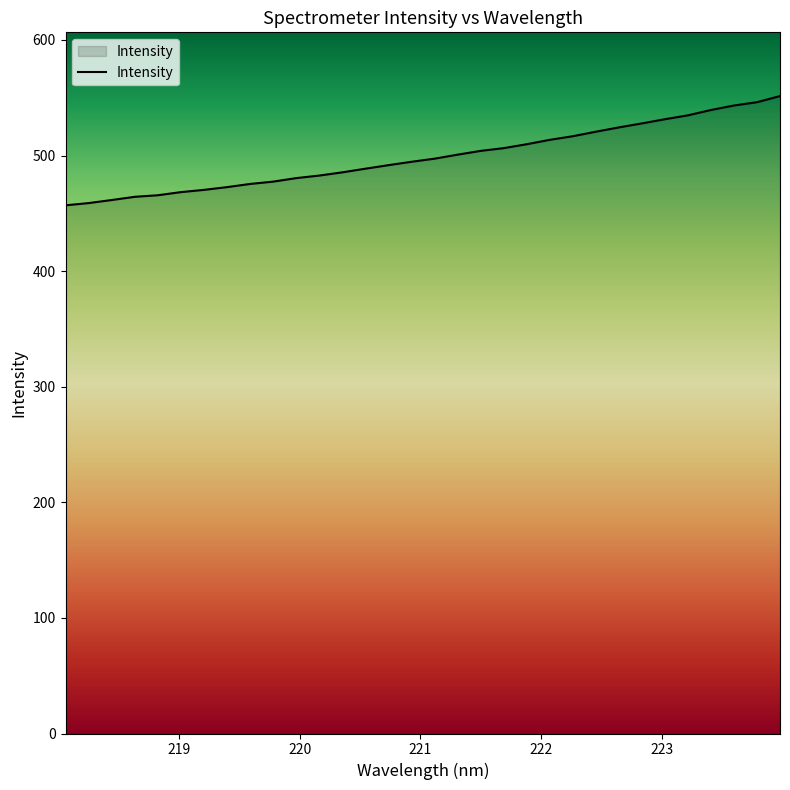

What is the maximum value shown in the chart?

551.5